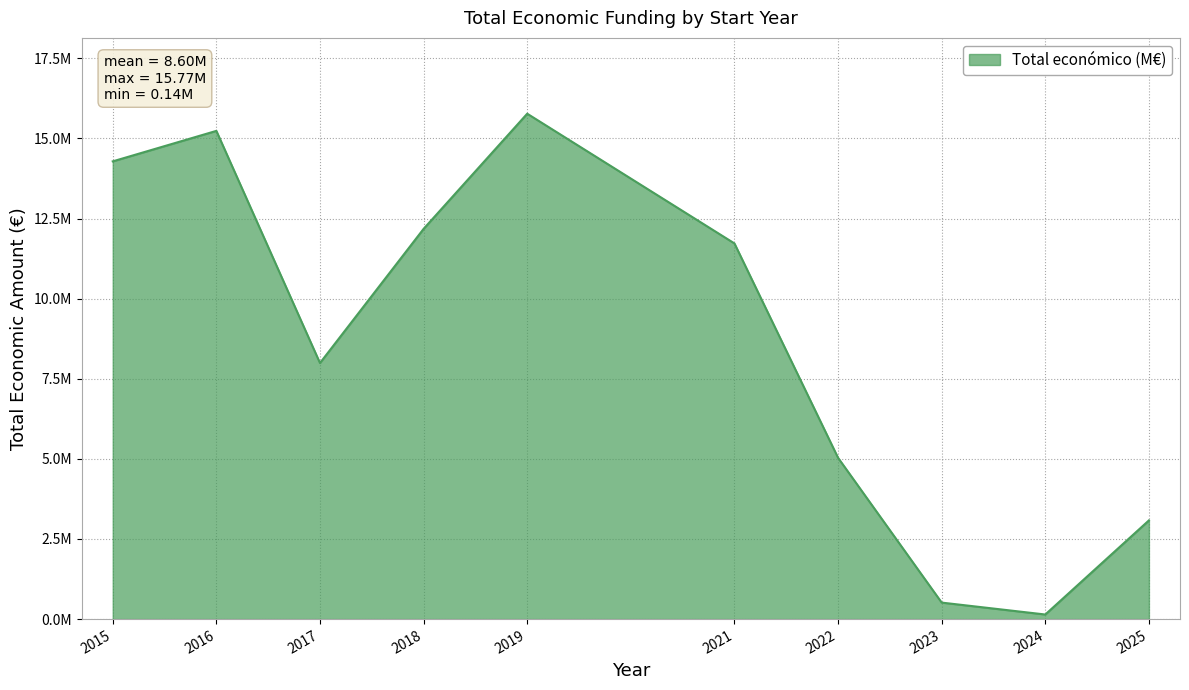

The chart shows a value of 1037261 at 2022. True or false?

False